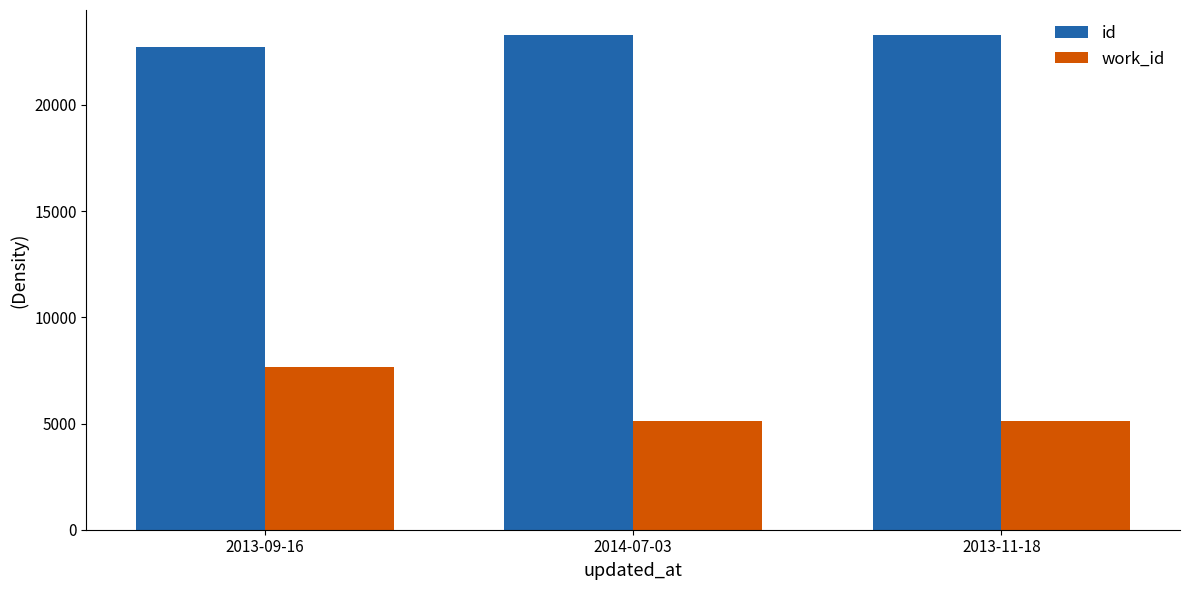

Between 2013-09-16 and 2013-11-18, which series saw the biggest shift?

work_id